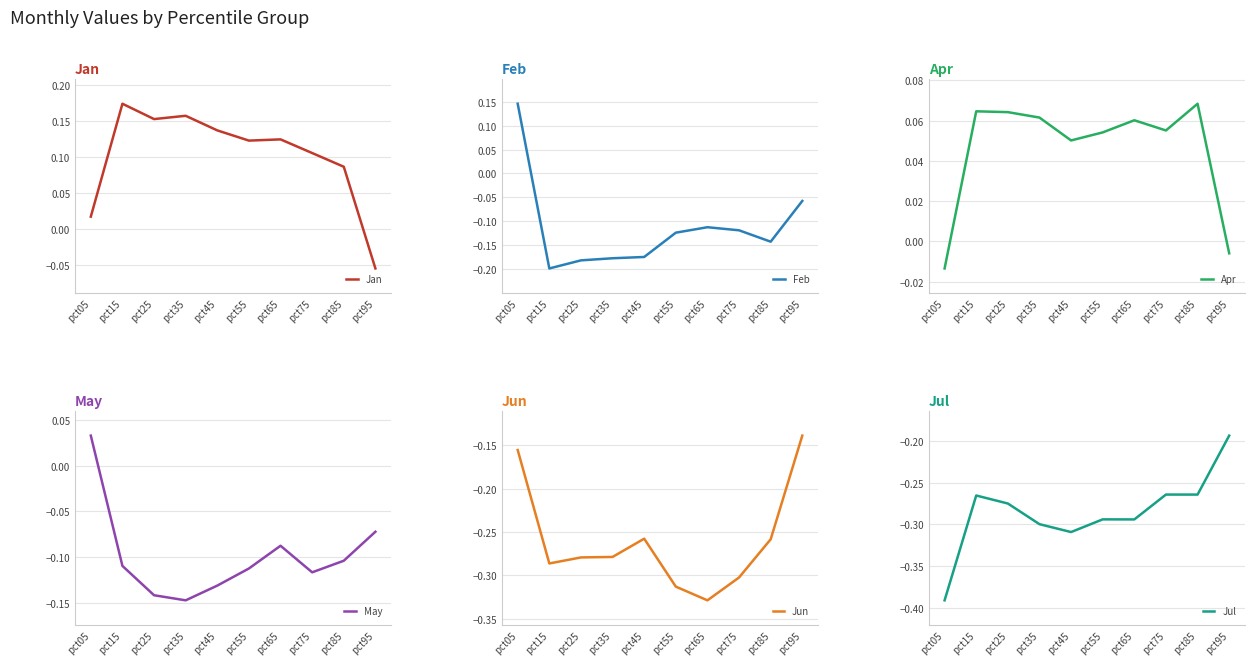

At which label does May reach its peak?

pct05